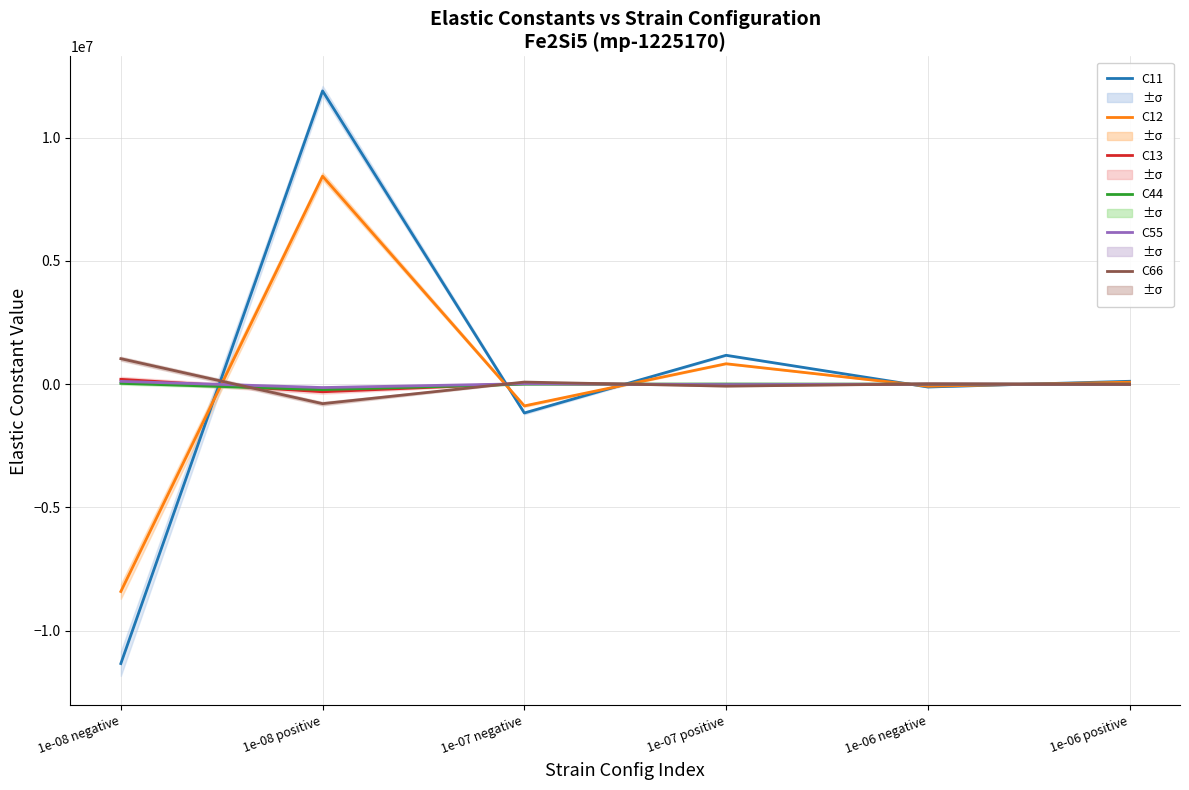

At which category does C11 reach its first local valley?

1e-07 negative